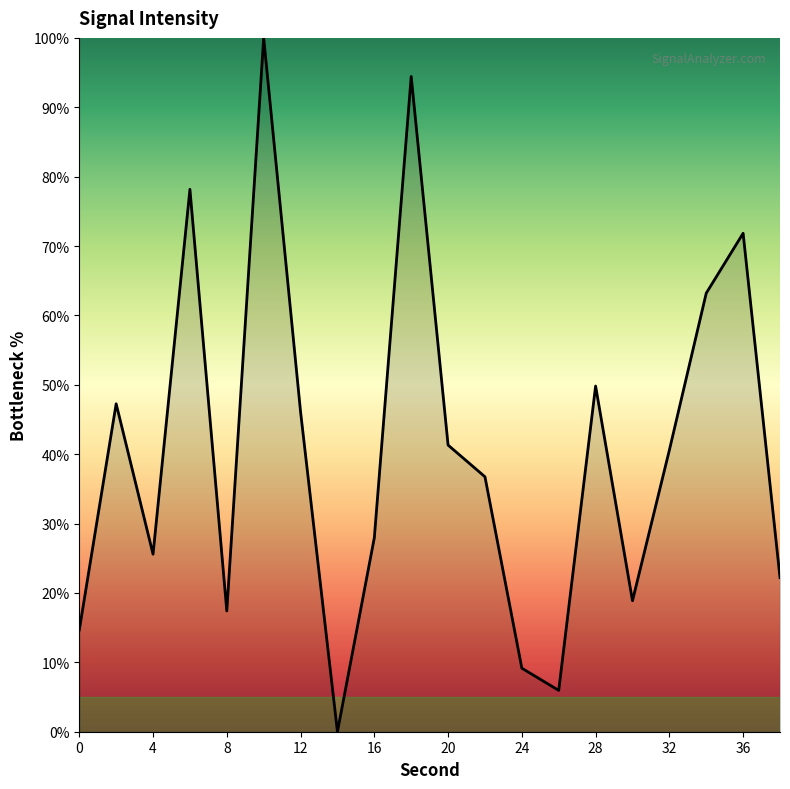

What is the difference between the maximum and minimum values?

100.0